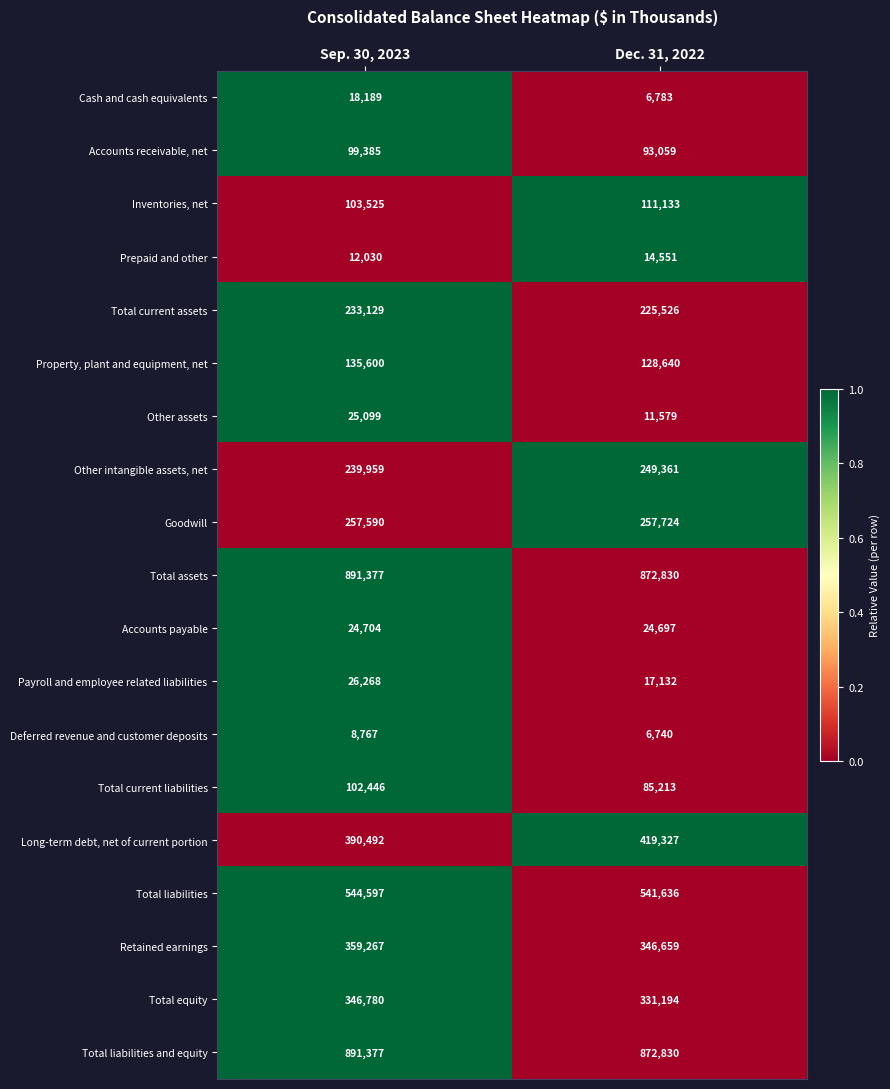

The Retained earnings series shows 346659 at Dec. 31, 2022. True or false?

True